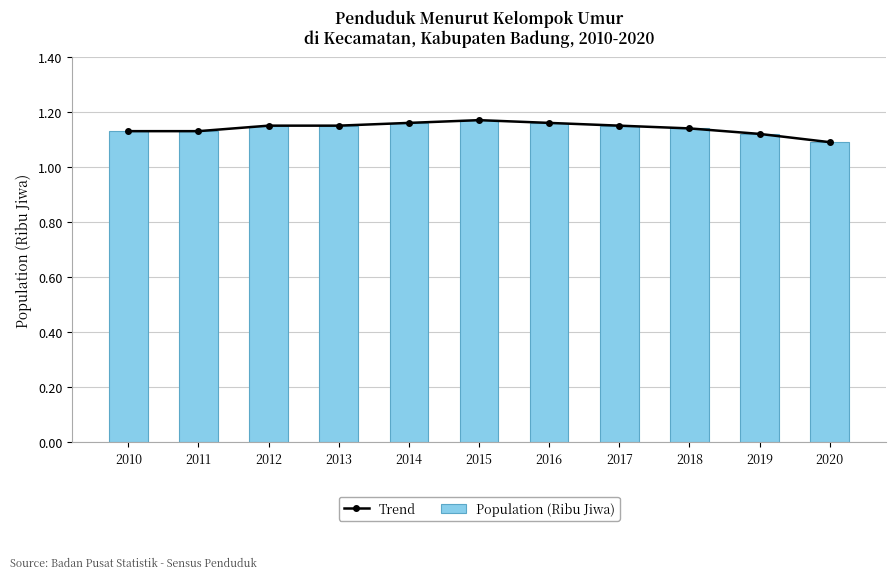

List the labels in order of Trend value, largest first.

2015, 2014, 2016, 2012, 2013, 2017, 2018, 2010, 2011, 2019, 2020